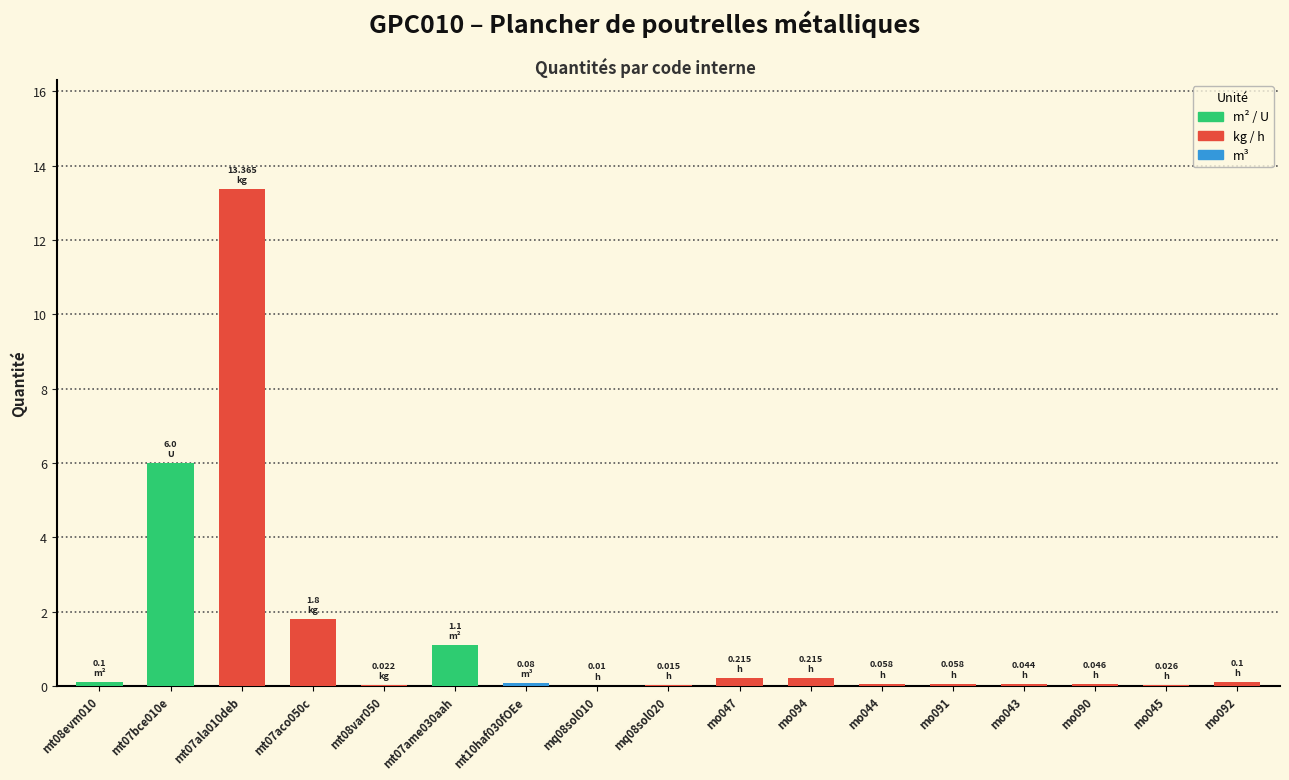

True or false: the data shows 19.1 at mt07ala010deb.

False